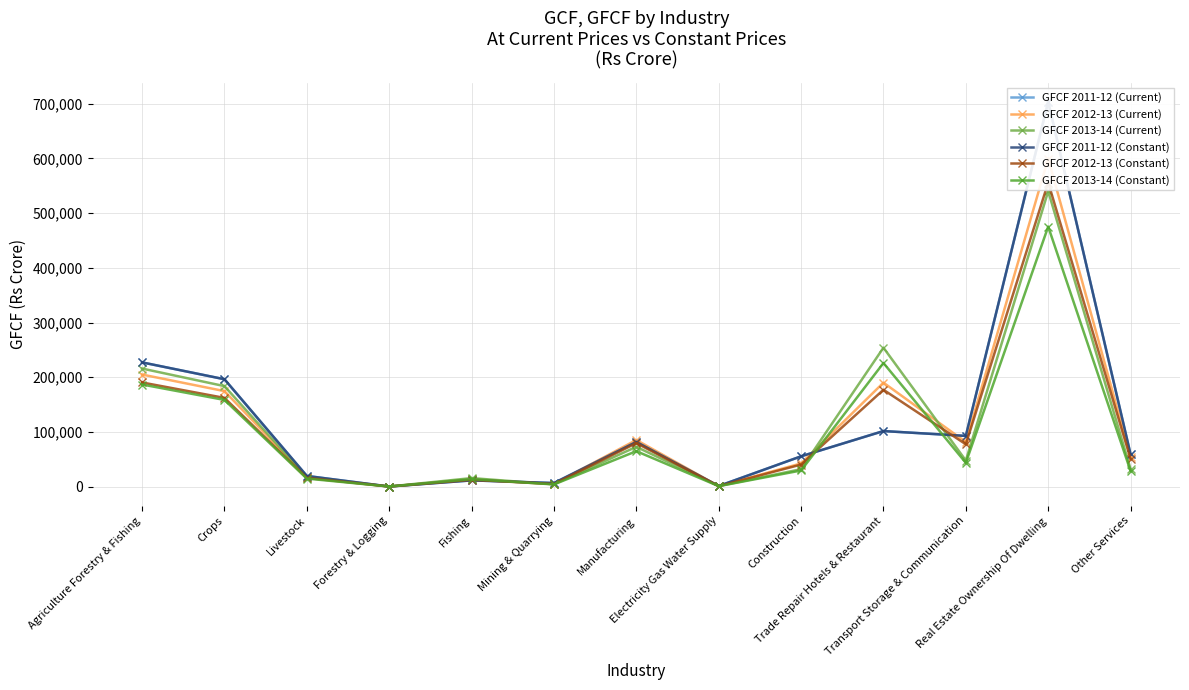

How many categories are shown in the chart?

13